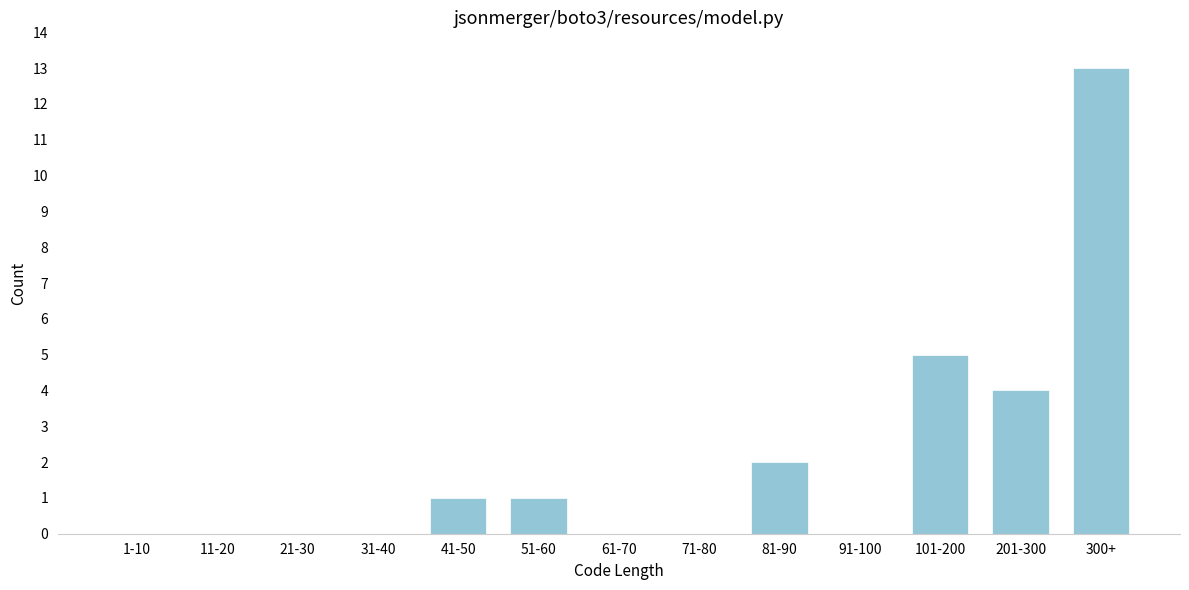

Reading left to right, what are all the values shown in this chart?

1-10=0	11-20=0	21-30=0	31-40=0	41-50=1	51-60=1	61-70=0	71-80=0	81-90=2	91-100=0	101-200=5	201-300=4	300+=13